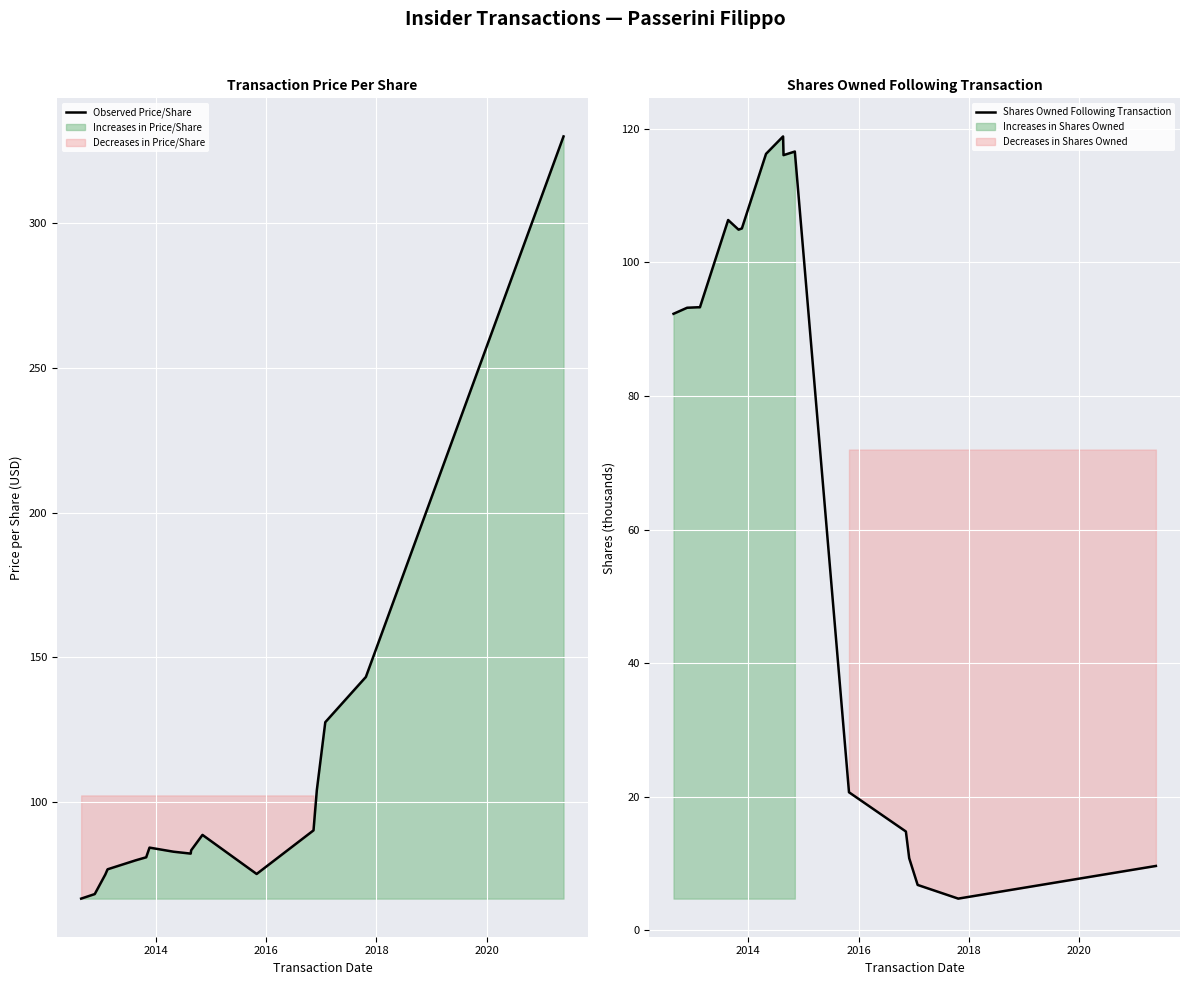

How many lines are shown in the chart?

2